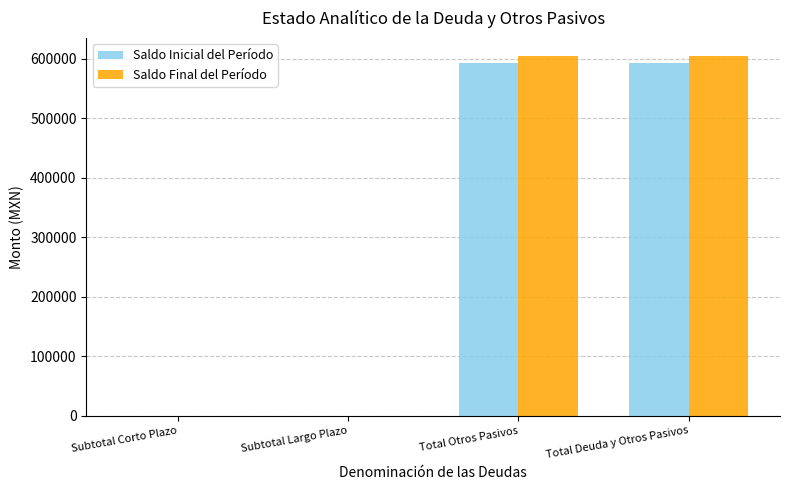

True or false: Saldo Inicial del Período has a value of 0.0 at Subtotal Corto Plazo.

True